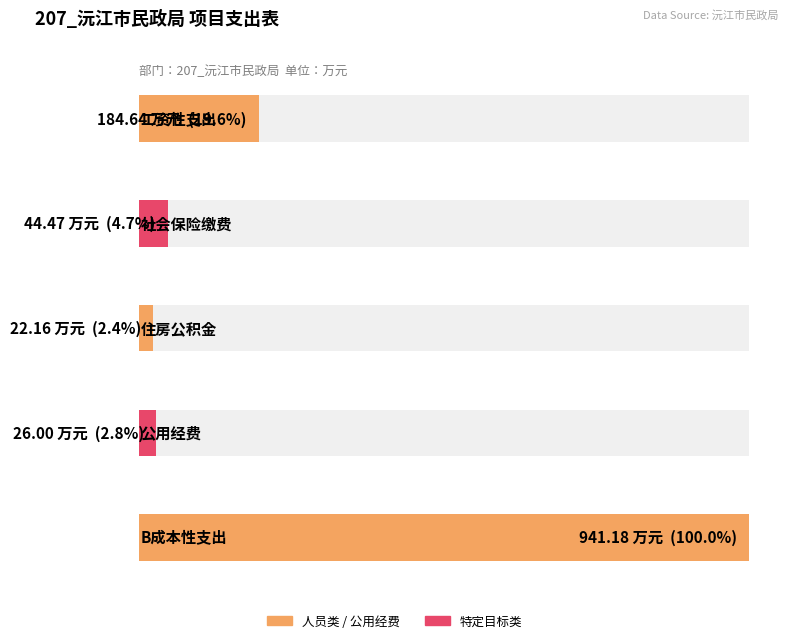

What is the minimum value shown in the chart?

22.2